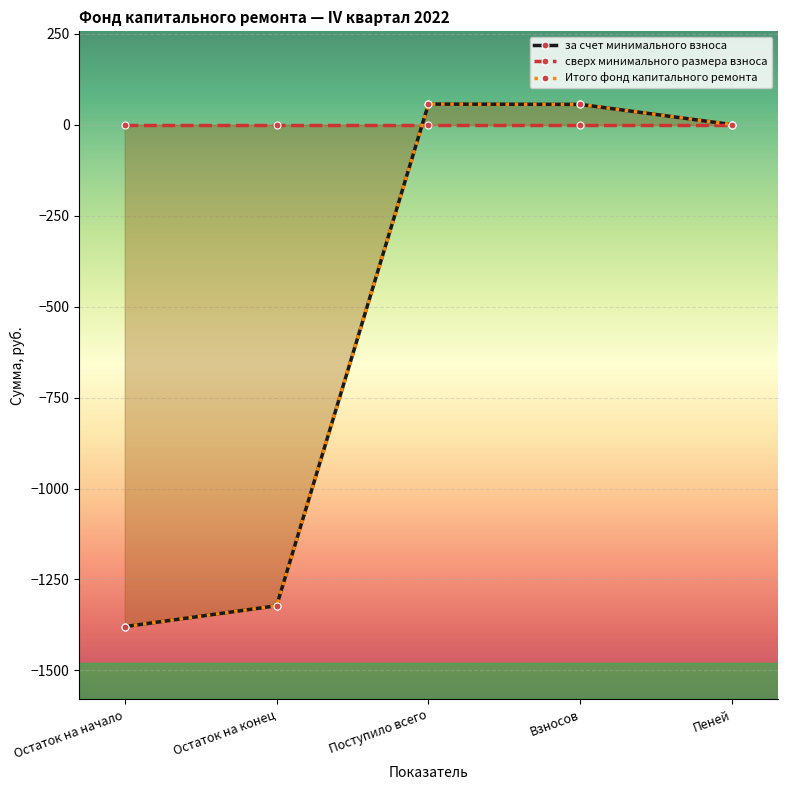

True or false: за счет минимального взноса has more than 2 interior local peaks.

False